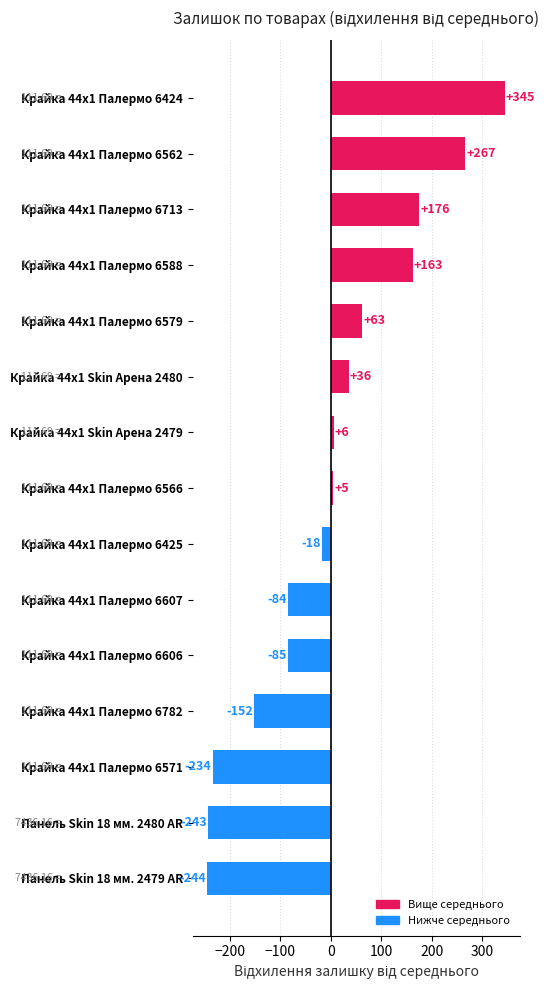

What is the change in value from Крайка 44x1 Палермо 6579 to Крайка 44x1 Палермо 6782?

-215.0